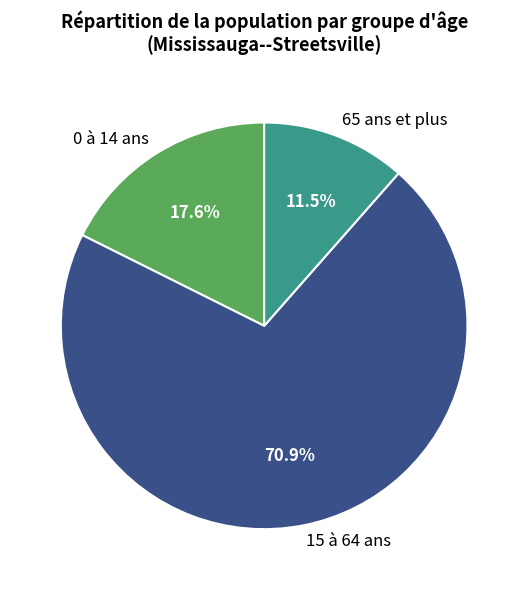

To the nearest percent, what portion does 15 à 64 ans represent?

71%